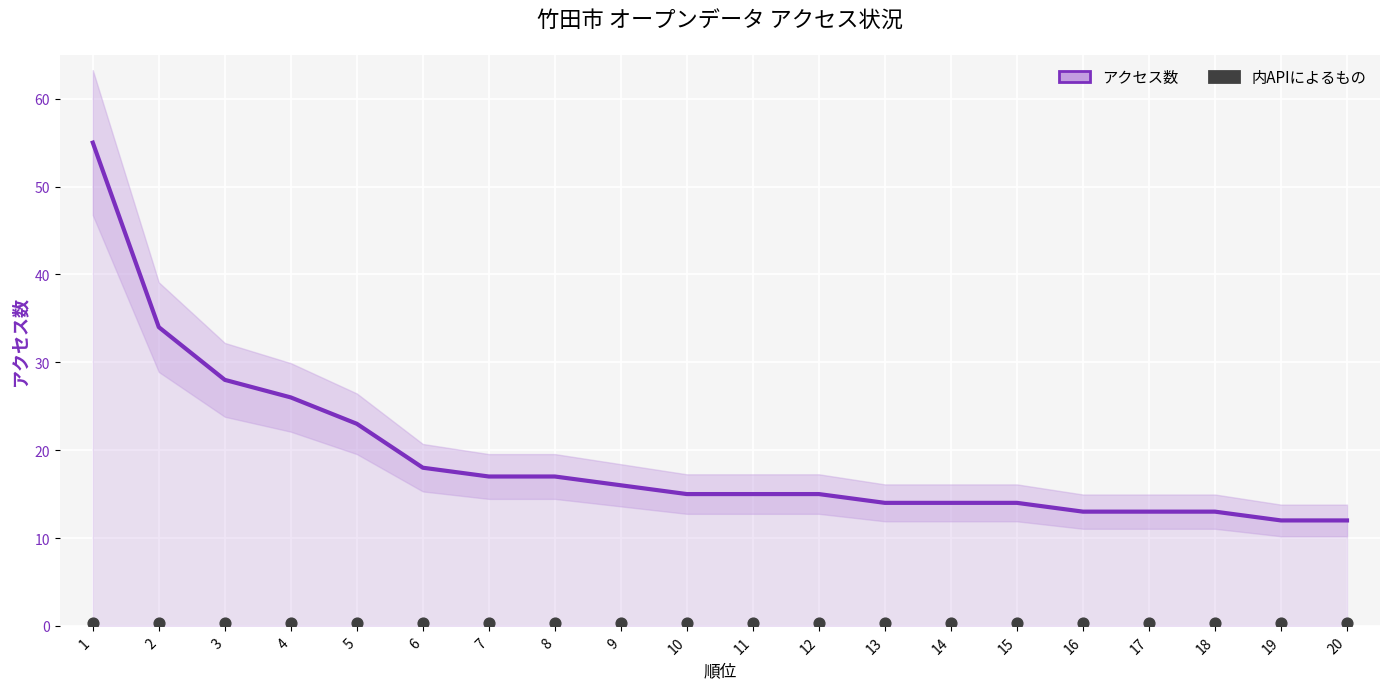

At how many categories does at least one series exceed 40?

1